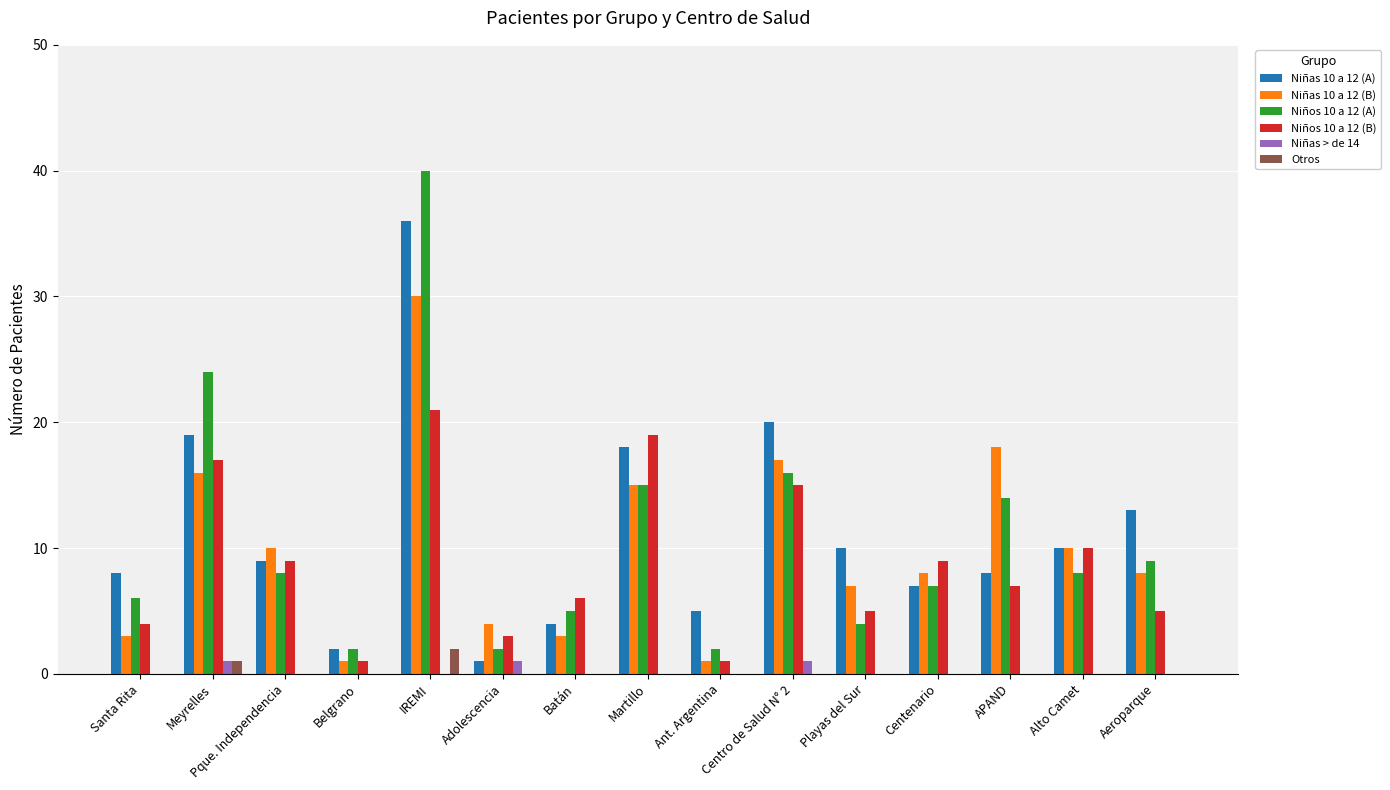

How many groups of bars are there?

15